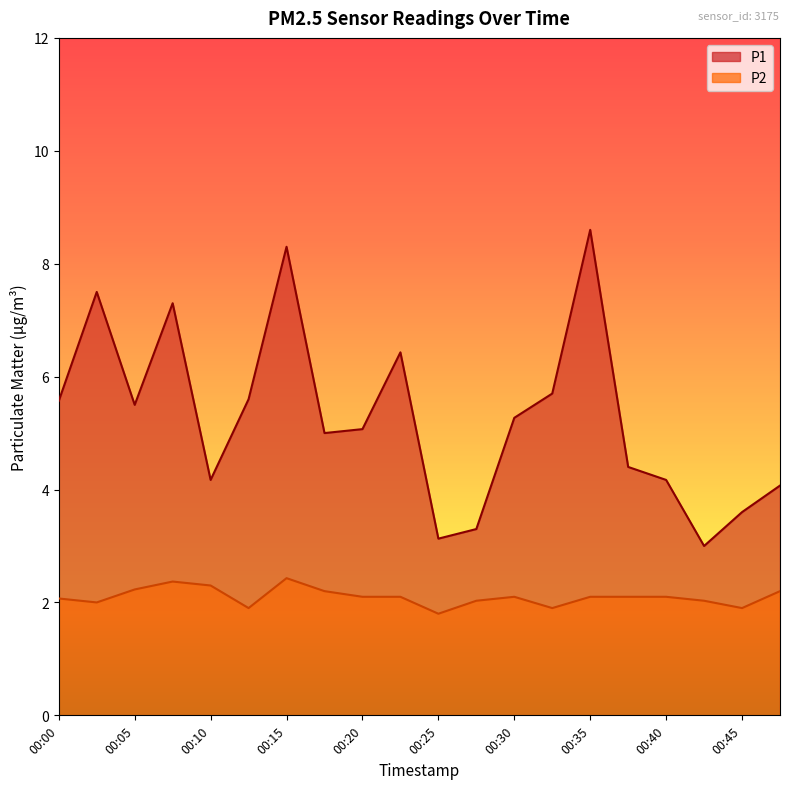

How many lines are shown in the chart?

2